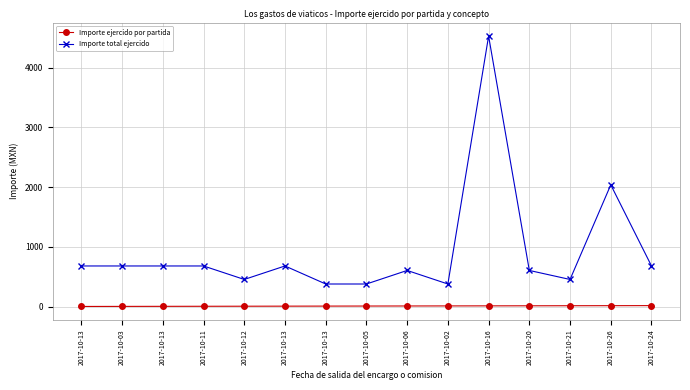

What are all the series names shown in the legend?

Importe ejercido por partida, Importe total ejercido